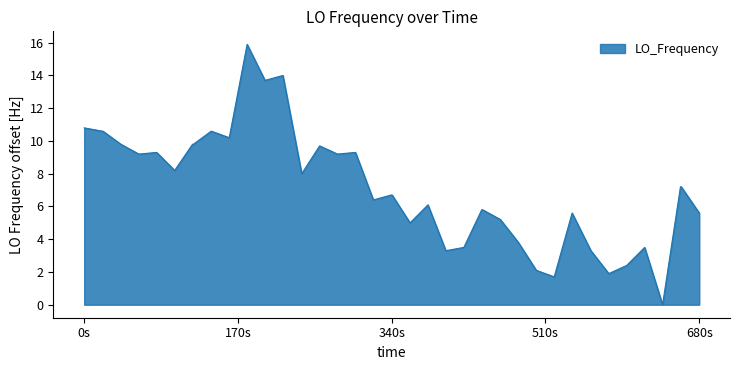

Does the chart have visible grid lines?

No